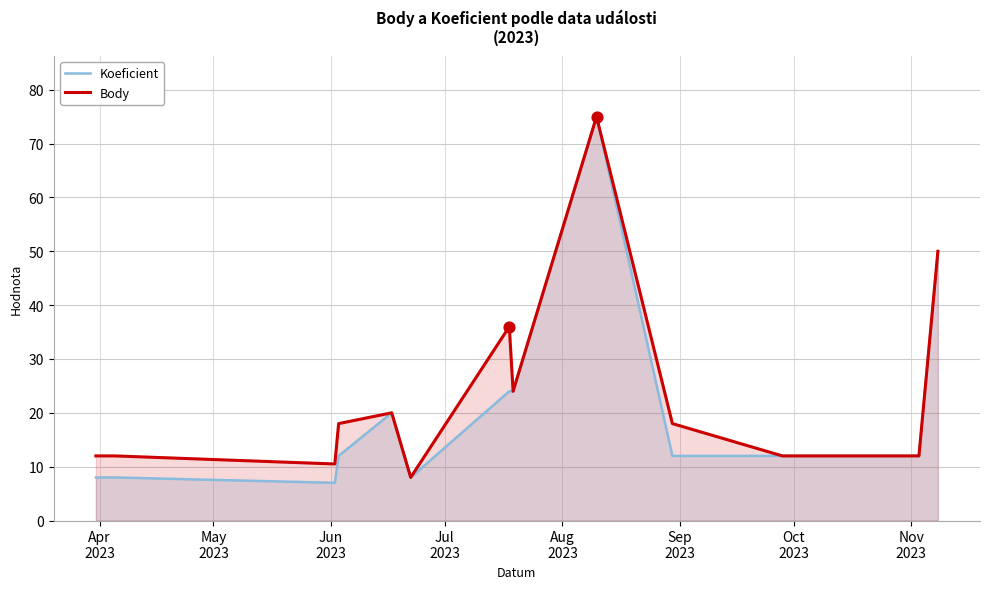

What is the total value across all series at Jul
2023?

30.0